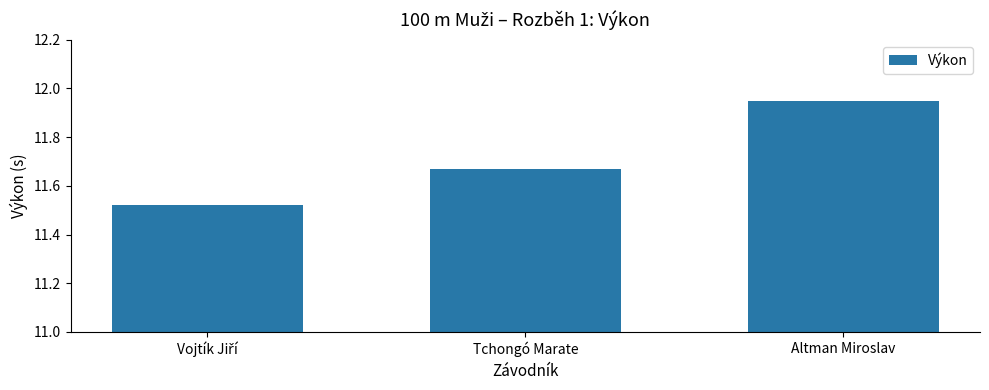

Which category has the highest value across all series?

Altman Miroslav